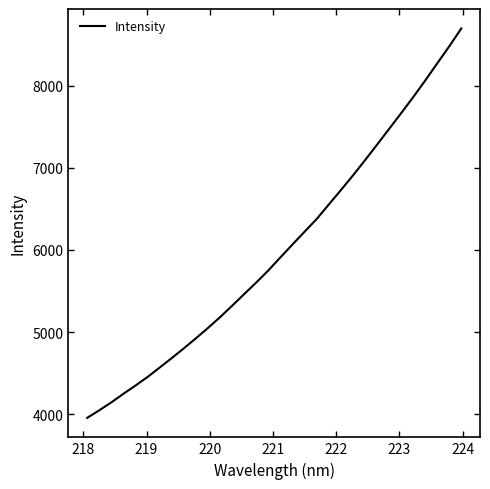

What is the maximum value shown in the chart?

8695.7